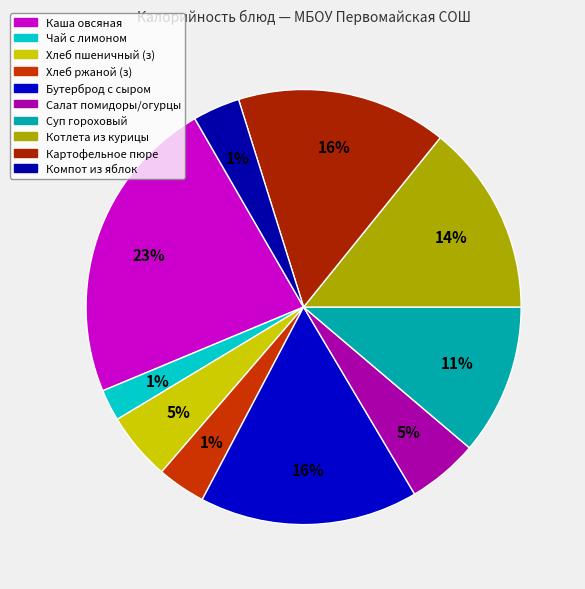

Rank the categories by value from lowest to highest.

Чай с лимоном и сахаром, Компот из свежих яблок, Хлеб пшенично-ржаной (завтрак), Хлеб пшеничный (завтрак), Салат из свежих помидоров и огурцов, Суп гороховый, Котлета из курицы, Картофельное пюре, Бутерброд с сыром, Каша вязкая молочная овсяная